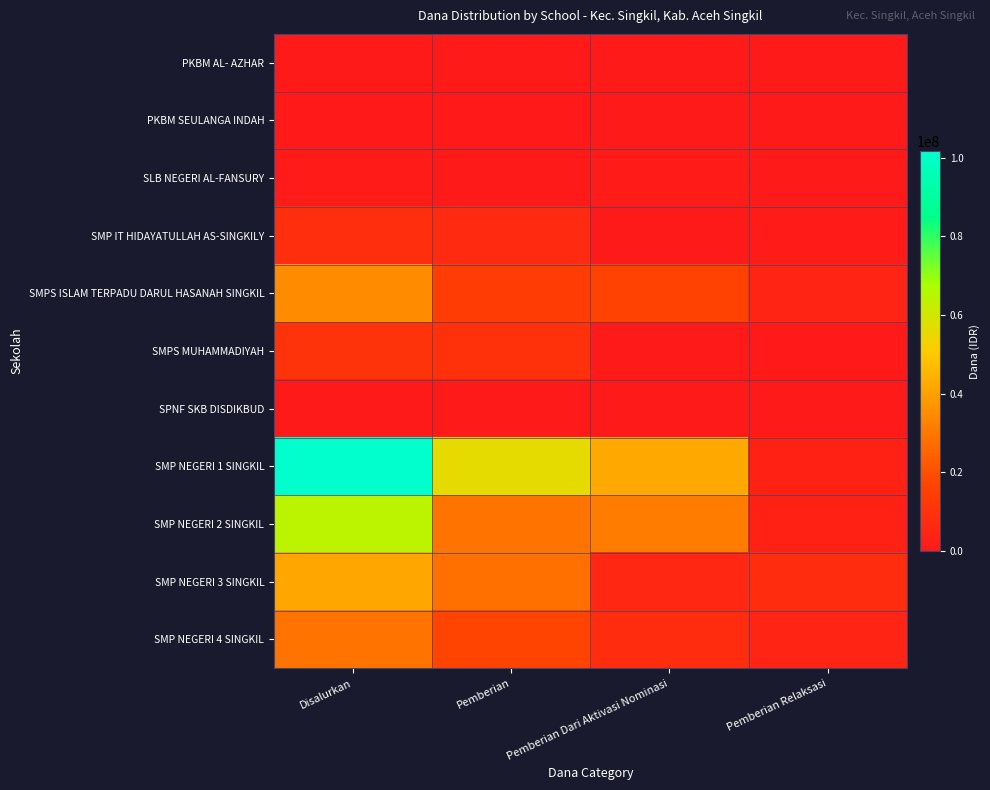

Between Pemberian Relaksasi and Pemberian, which is larger?

Pemberian